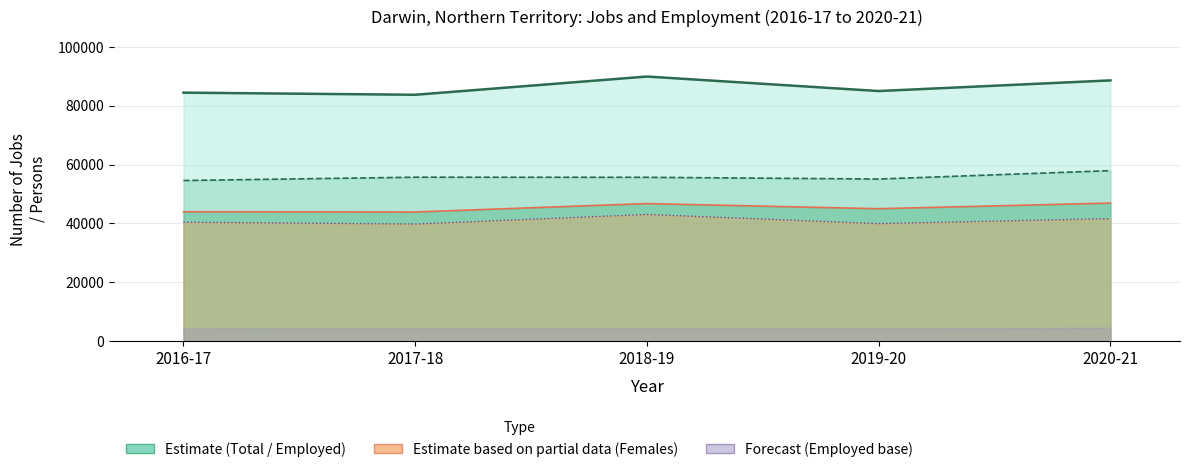

Reading left to right, transcribe all the data shown in this chart.

Total jobs: 2016-17=84424	2017-18=83704	2018-19=89893	2019-20=84969	2020-21=88585
Males: 2016-17=43989	2017-18=43898	2018-19=46763	2019-20=45014	2020-21=46934
Females: 2016-17=40439	2017-18=39811	2018-19=43063	2019-20=39955	2020-21=41647
Employed persons: 2016-17=54591	2017-18=55716	2018-19=55683	2019-20=55094	2020-21=57943